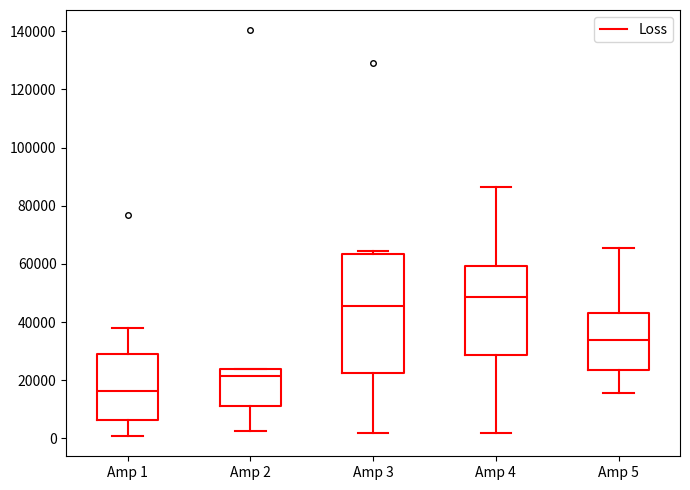

Reading left to right, transcribe this box plot: for each box, give where its median line is, the range the box spans, and where its two whiskers end, as read against the y-axis. The values are not printed on the chart, so give them approximately, as read against the axis.

Amp 1: median 16000, box 6000 to 28000, whiskers 0 to 38000
Amp 2: median 22000, box 12000 to 24000, whiskers 2000 to 24000
Amp 3: median 46000, box 22000 to 64000, whiskers 2000 to 64000 (just above the box's upper edge)
Amp 4: median 48000, box 28000 to 60000, whiskers 2000 to 86000
Amp 5: median 34000, box 24000 to 44000, whiskers 16000 to 66000